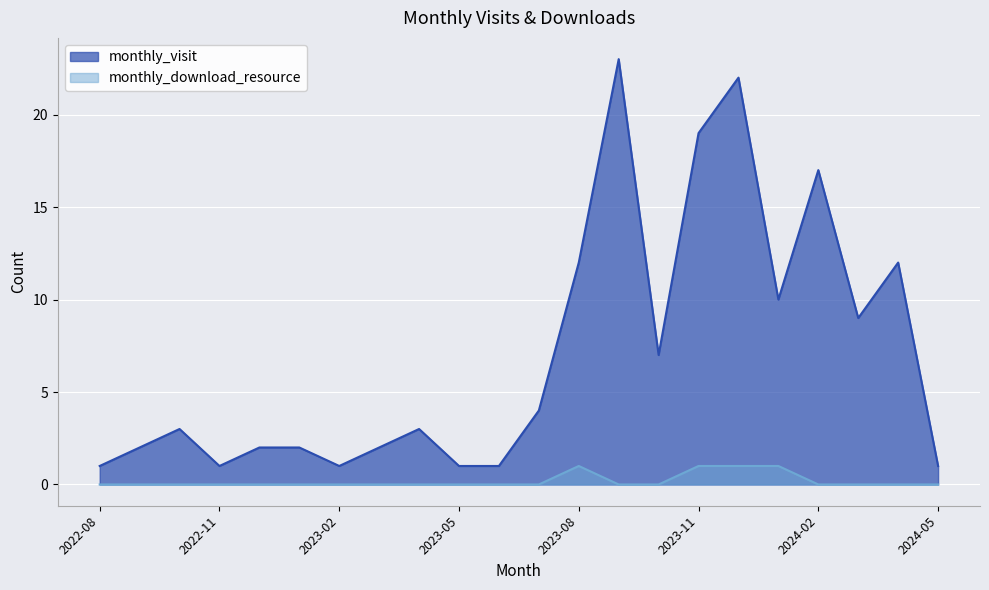

True or false: monthly_download_resource and monthly_visit intersect in this chart.

False